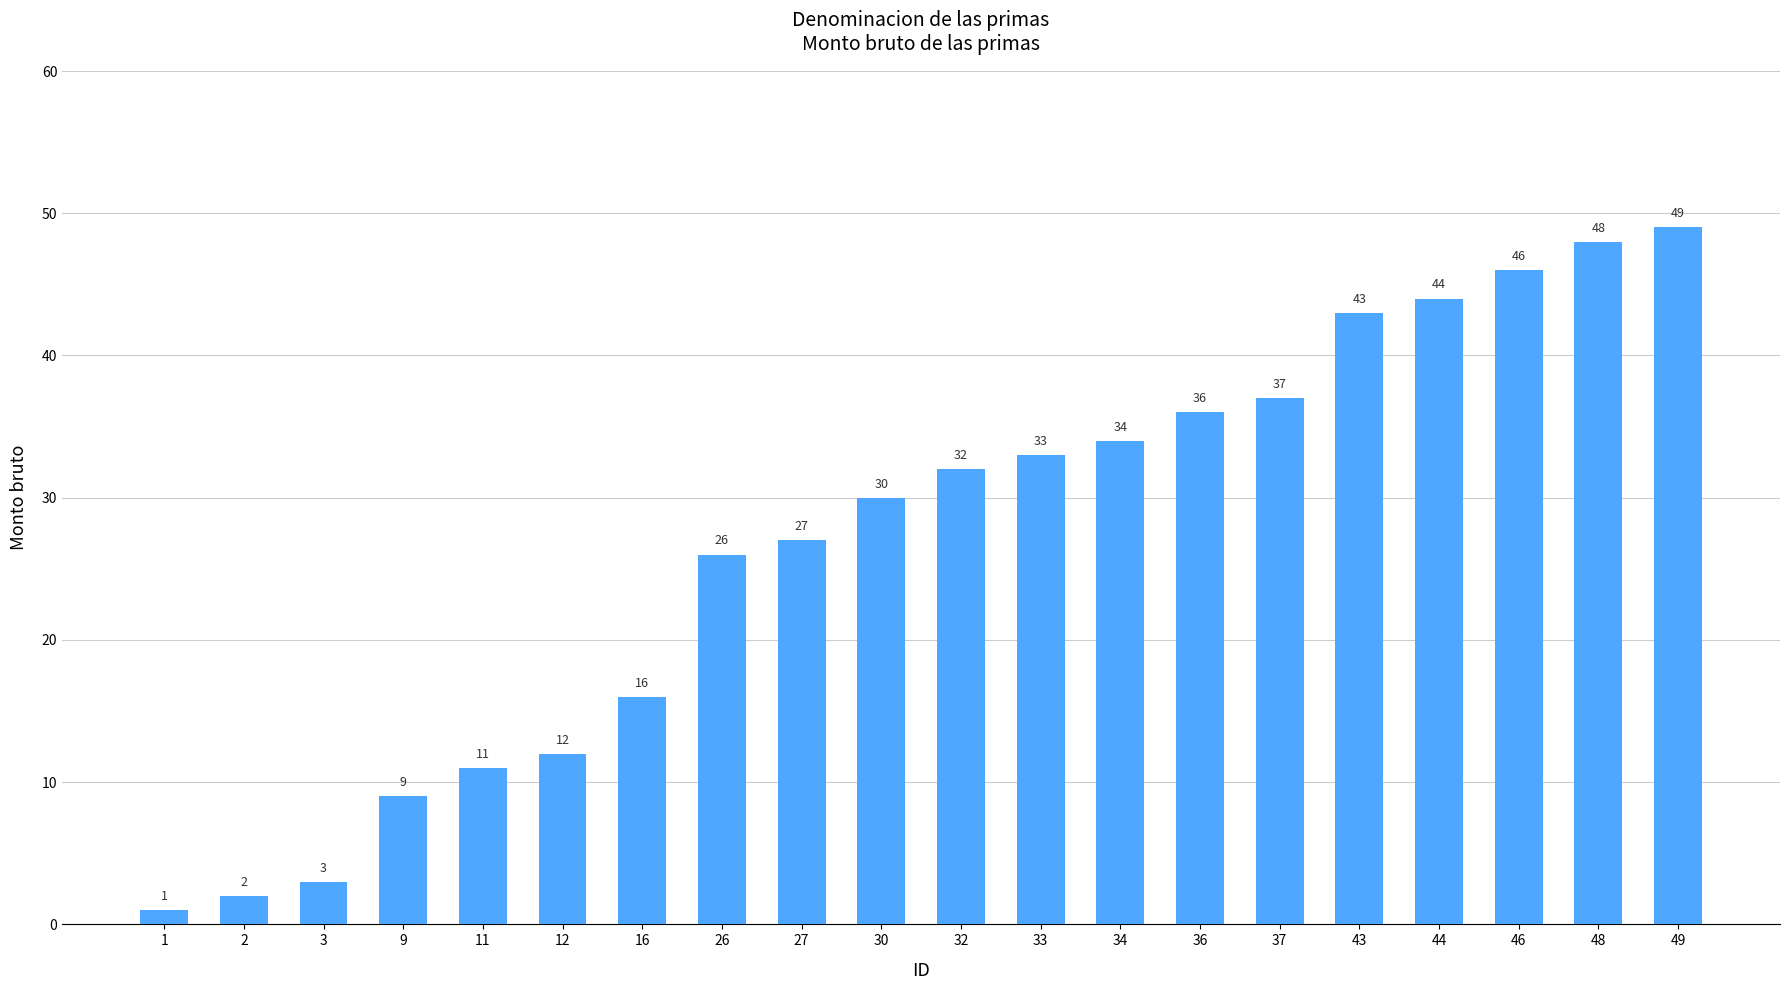

Which category has the highest value across all series?

49